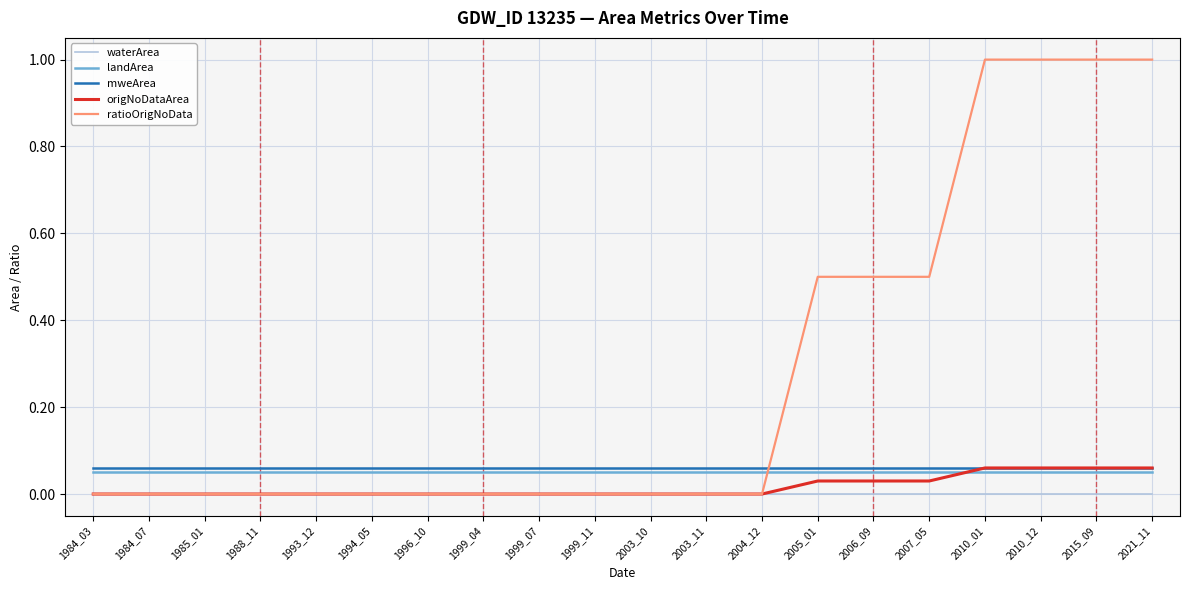

True or false: mweArea and waterArea intersect in this chart.

False